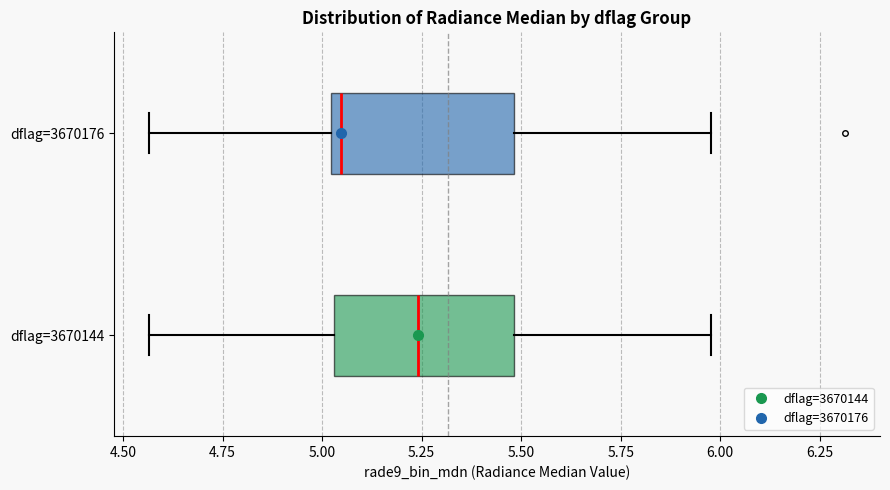

Which box's median line is the furthest to the right?

dflag=3670144